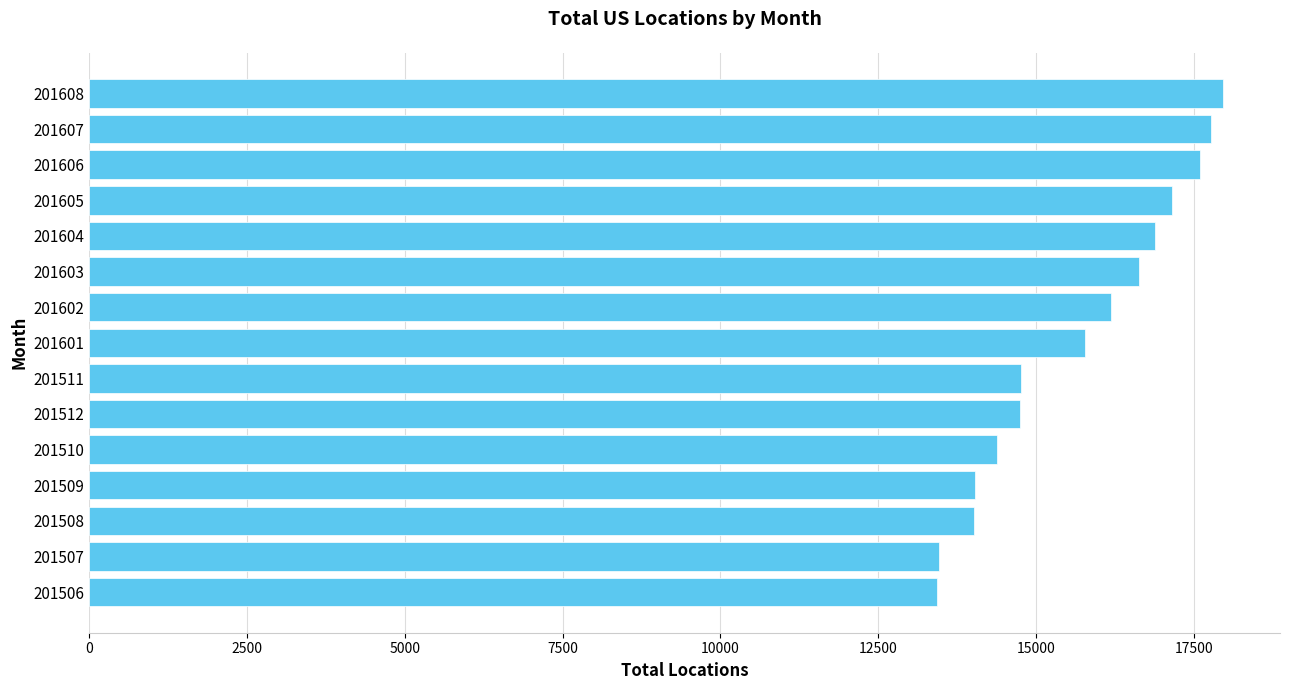

Which has a higher value, 201509 or 201506?

201509